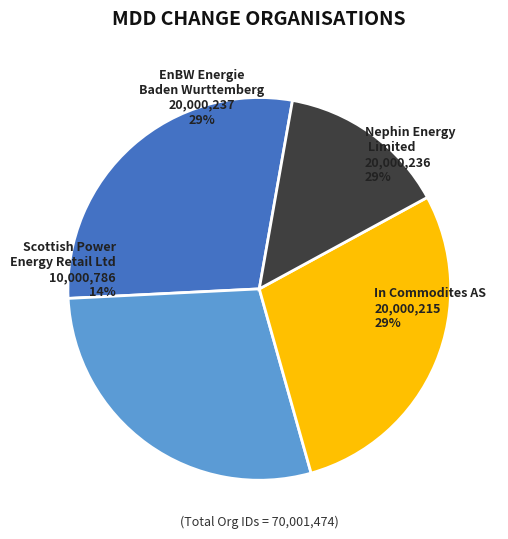

The EnBW Energie Baden Wurttemberg AG slice represents 29% of the pie. True or false?

True